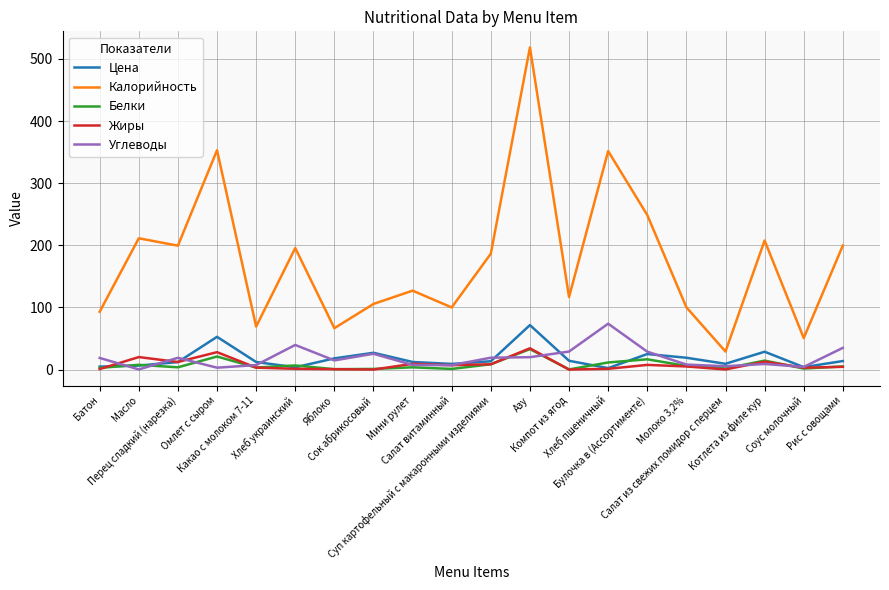

What is the difference between the maximum and minimum values in the Калорийность series?

489.5